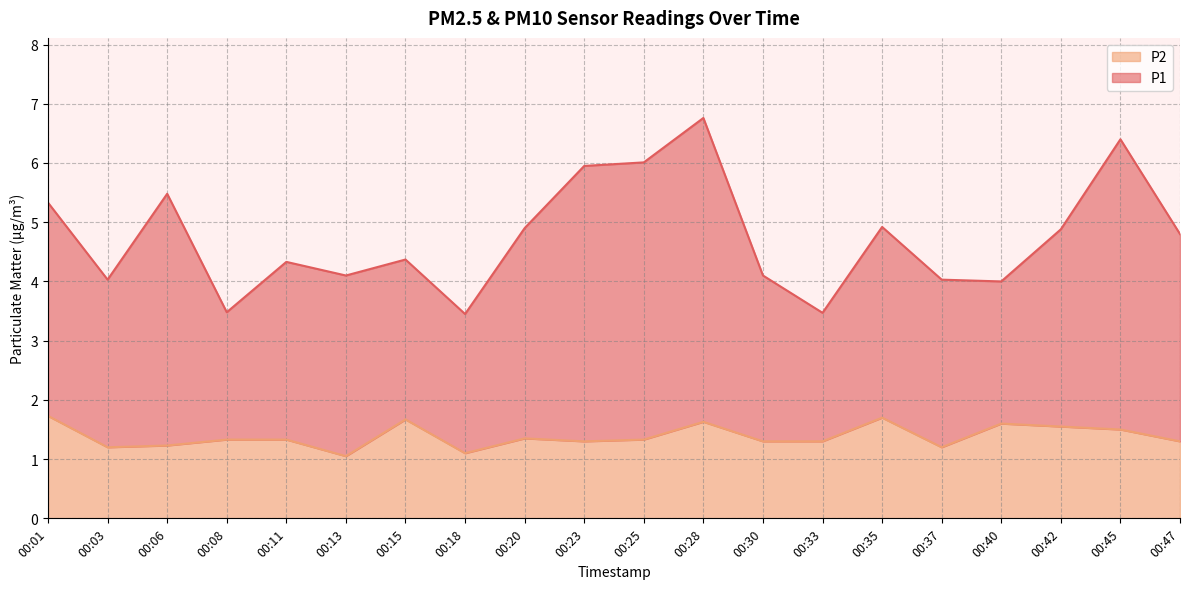

Reading left to right, extract all data points from this chart.

1.7	1.2	1.2	1.3	1.3	1.1	1.7	1.1	1.4	1.3	1.3	1.6	1.3	1.3	1.7	1.2	1.6	1.6	1.5	1.3